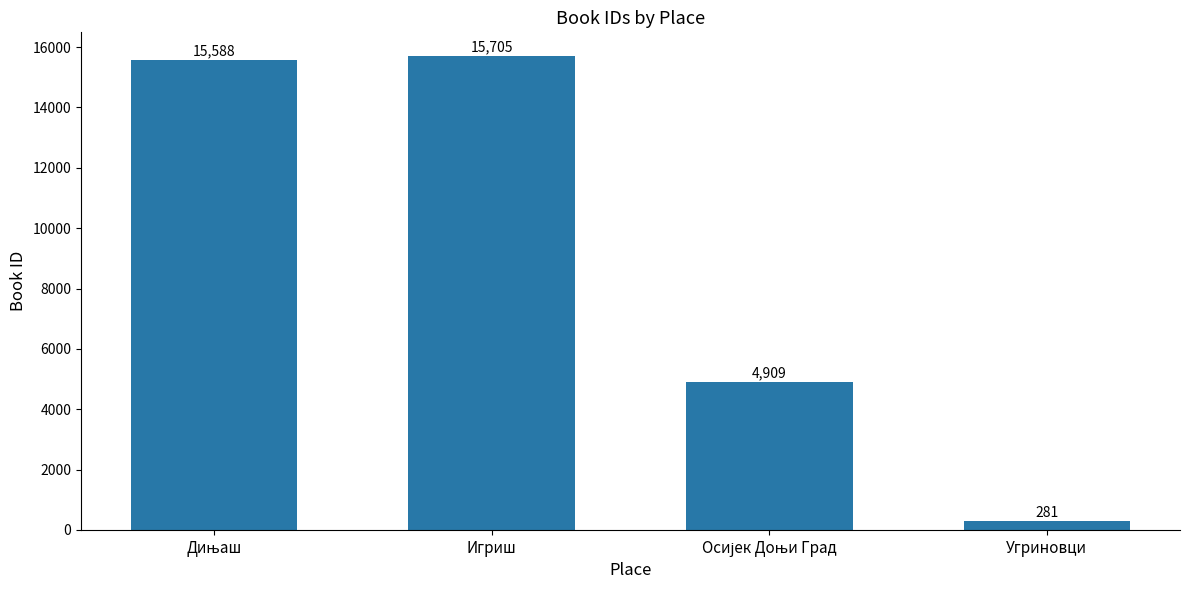

Which category has the lowest value across all series?

Угриновци